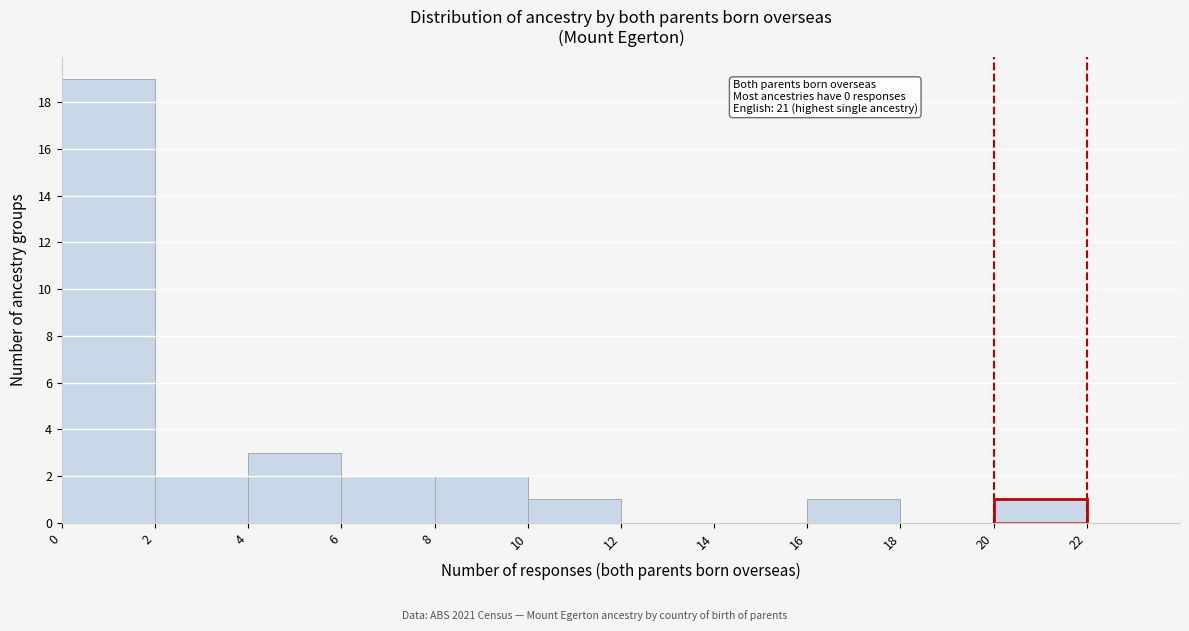

Over which range of the x-axis is the bar tallest?

0 to 2